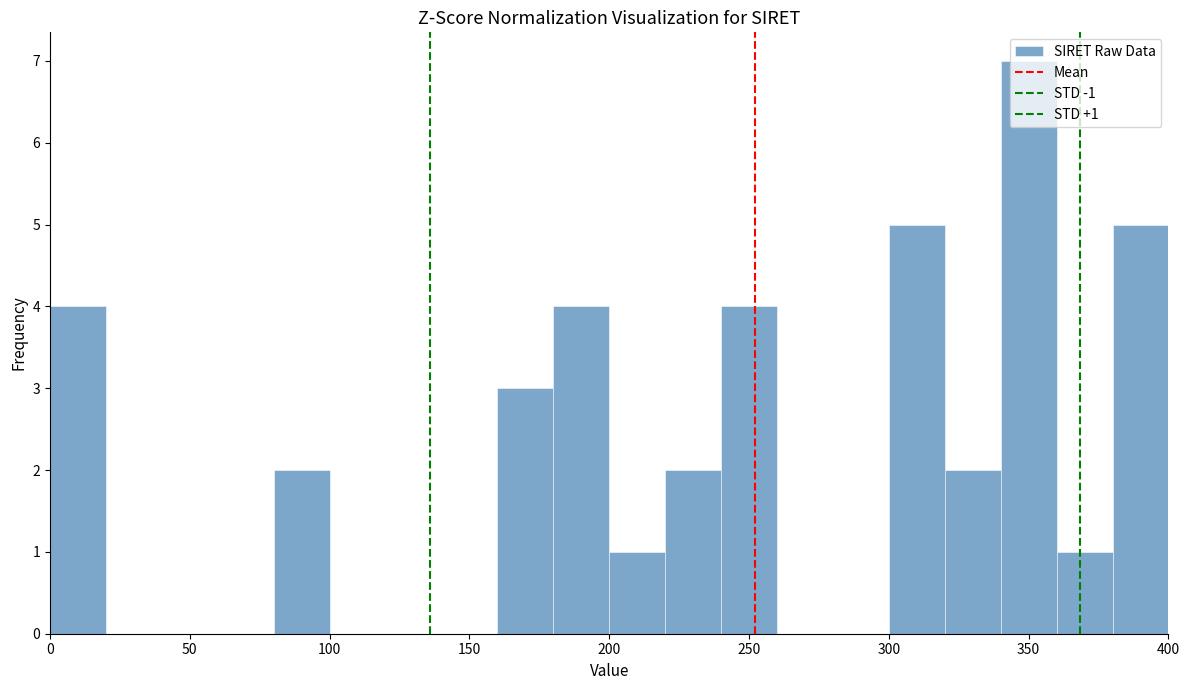

Which range on the x-axis has the tallest bar?

340 to 360